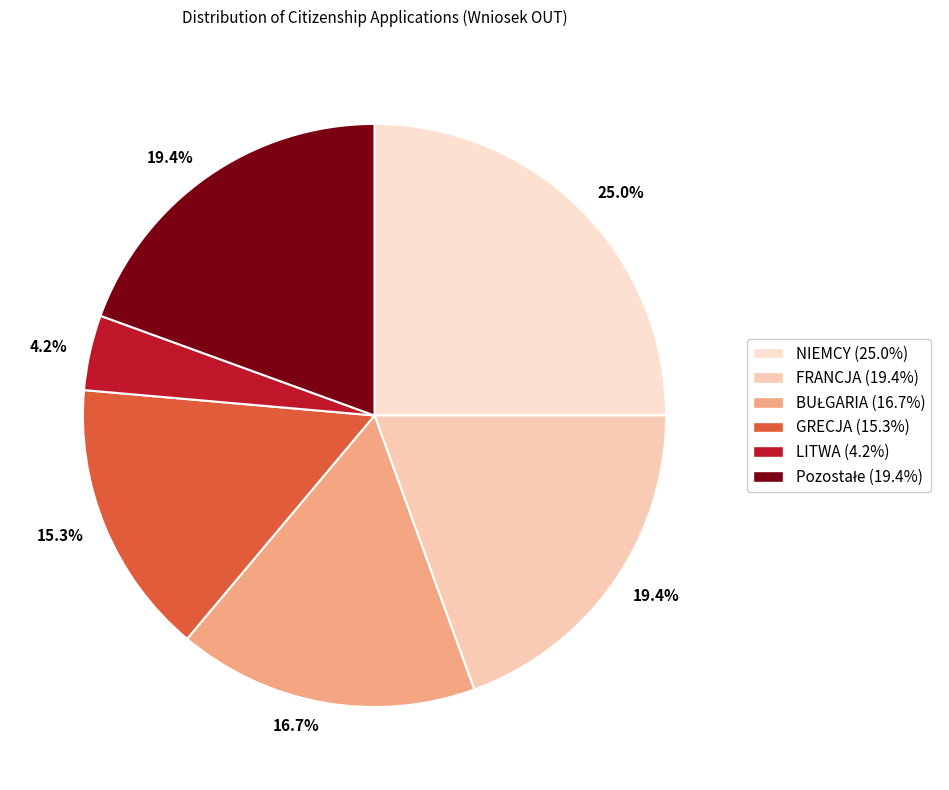

Approximately how many times larger is the value at GRECJA compared to BUŁGARIA?

0.9